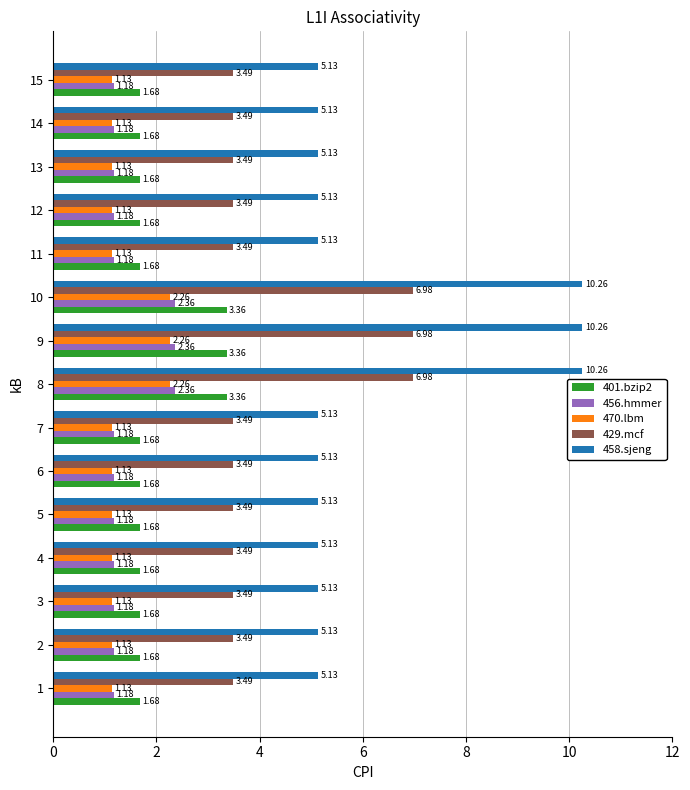

At how many categories does at least one series exceed 3?

15